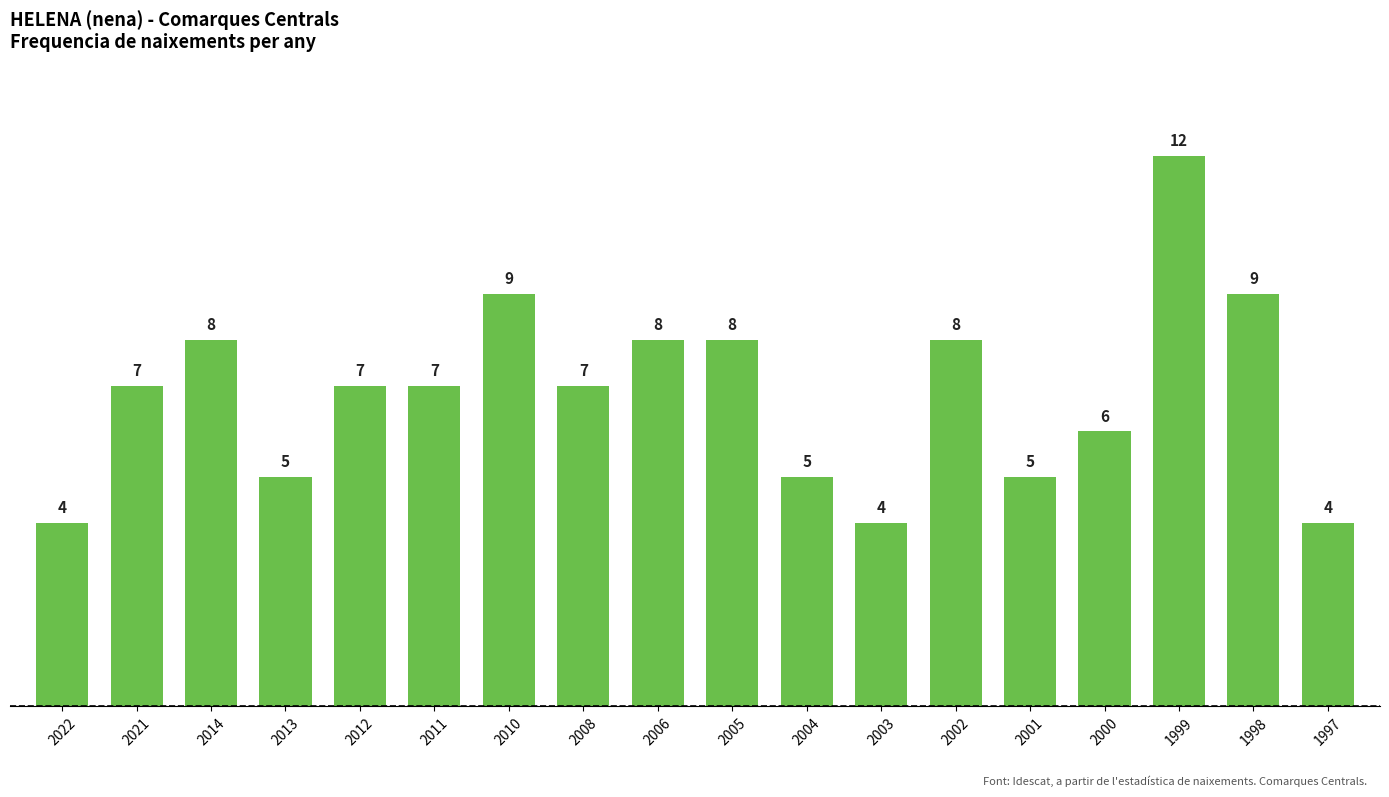

How many values are between 5 and 8?

12